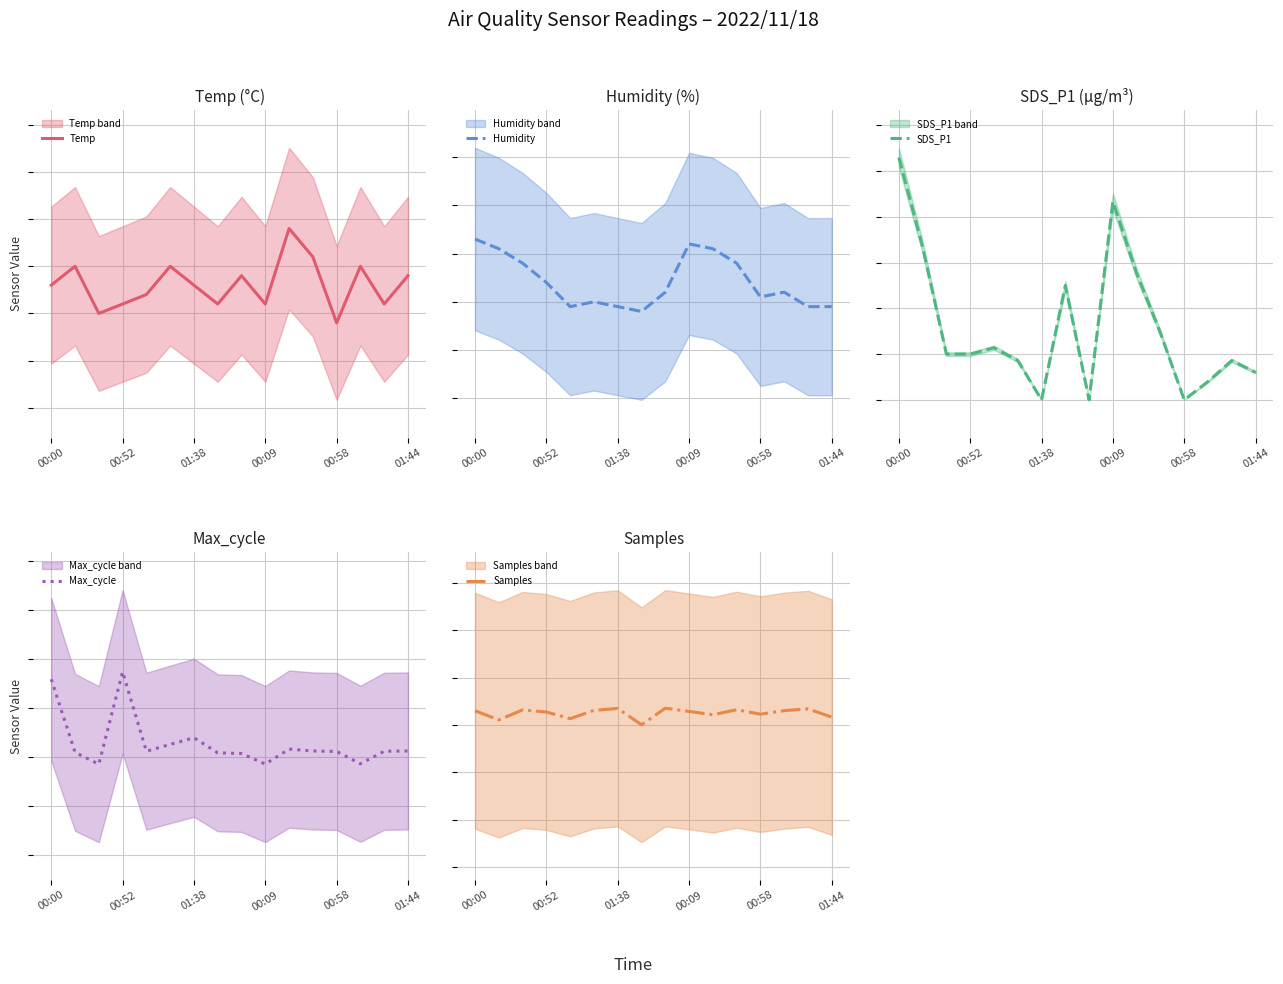

True or false: Humidity has a value of 27.2 at 7.

False